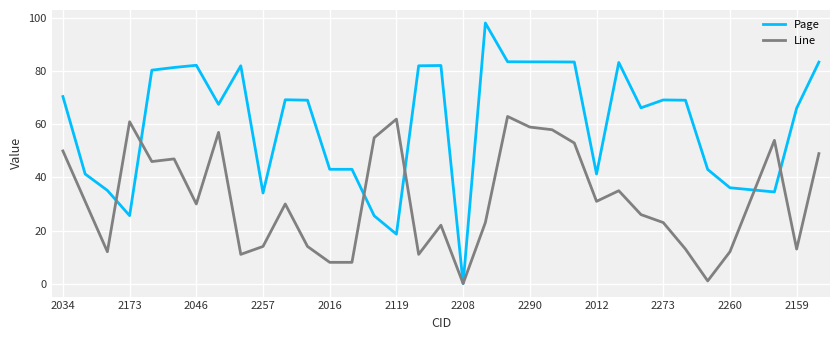

Rank the series by their maximum value, from highest to lowest.

Page, Line